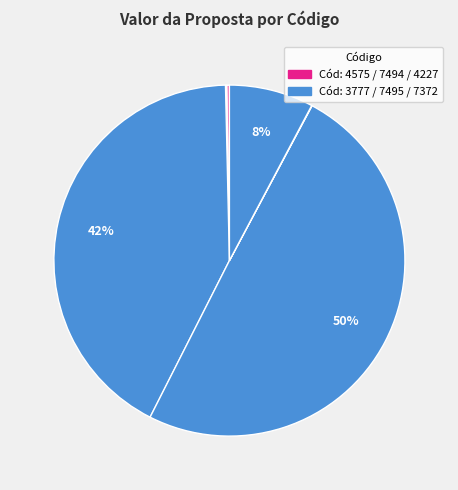

How many segments does this pie chart have?

6